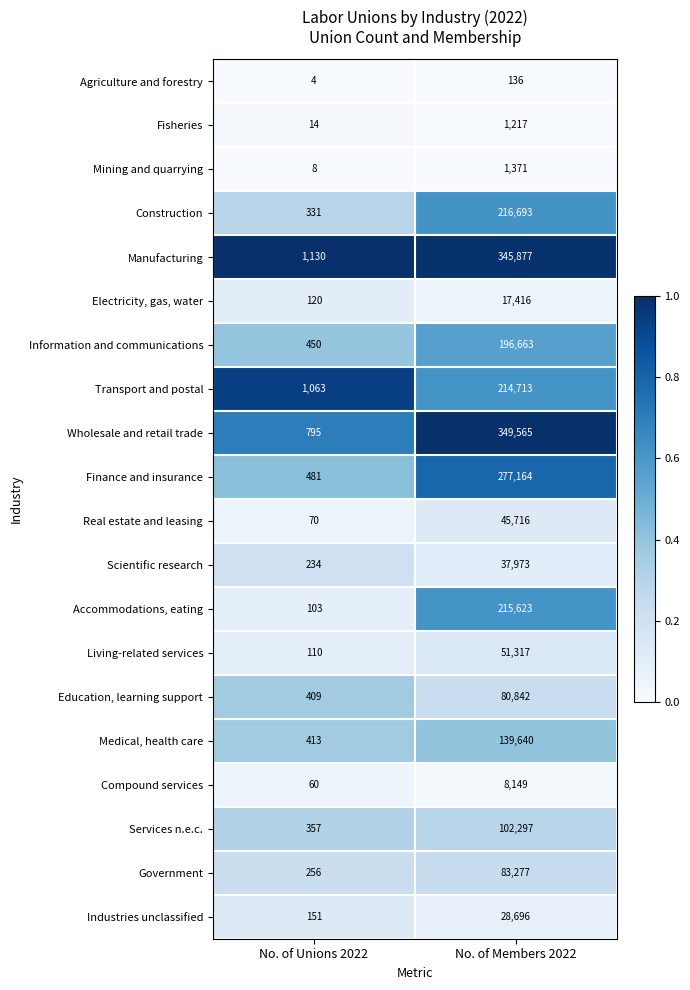

Which category has the highest value across all series?

No. of Members 2022